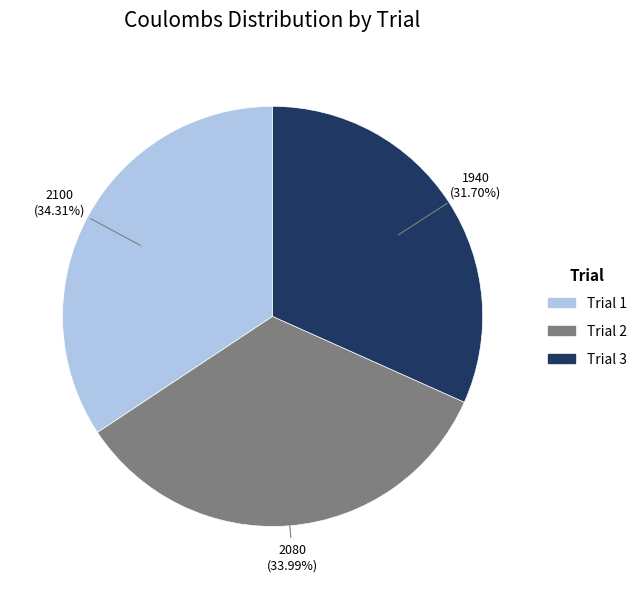

Is it true that Trial 2 is 26% of the pie?

False